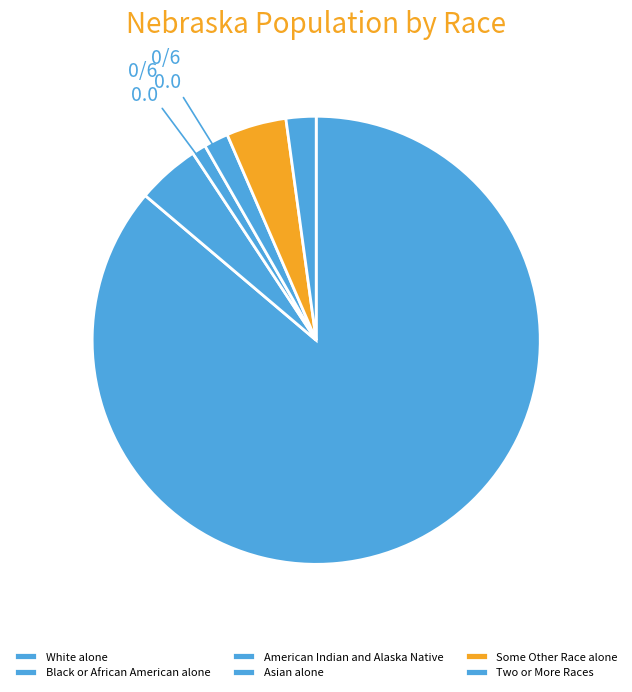

Is the sum of Asian alone and Black or African American alone greater than half?

No